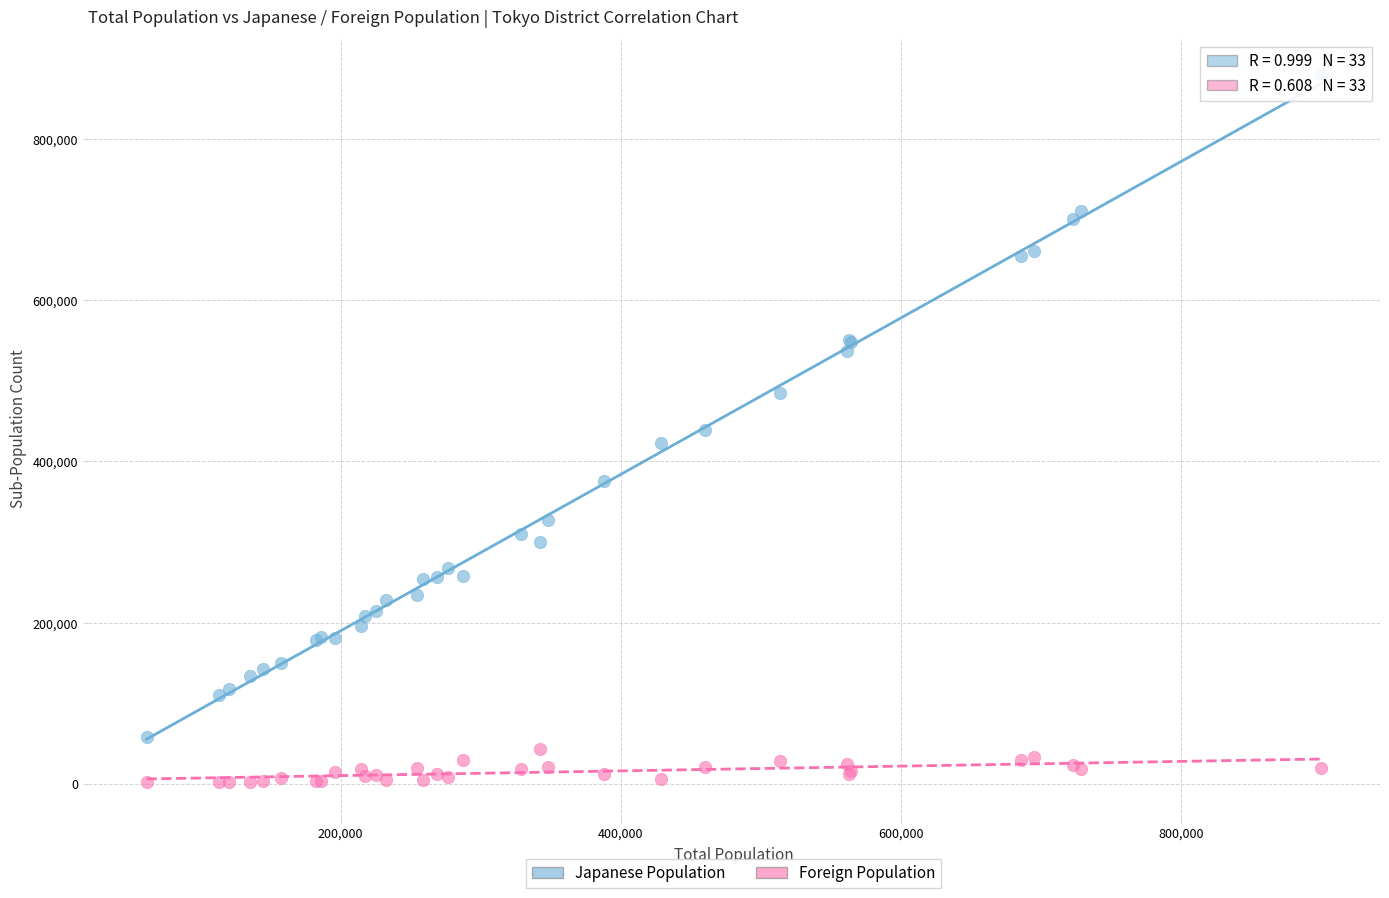

Which series has the widest spread of Y values?

Japanese Population